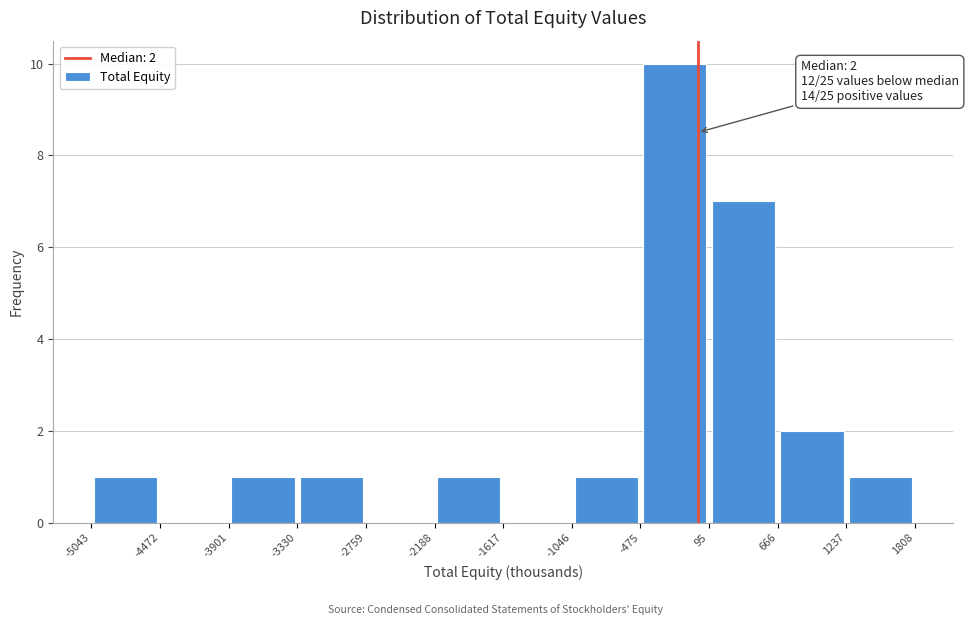

Over which range of the x-axis is the bar tallest?

-475 to 95